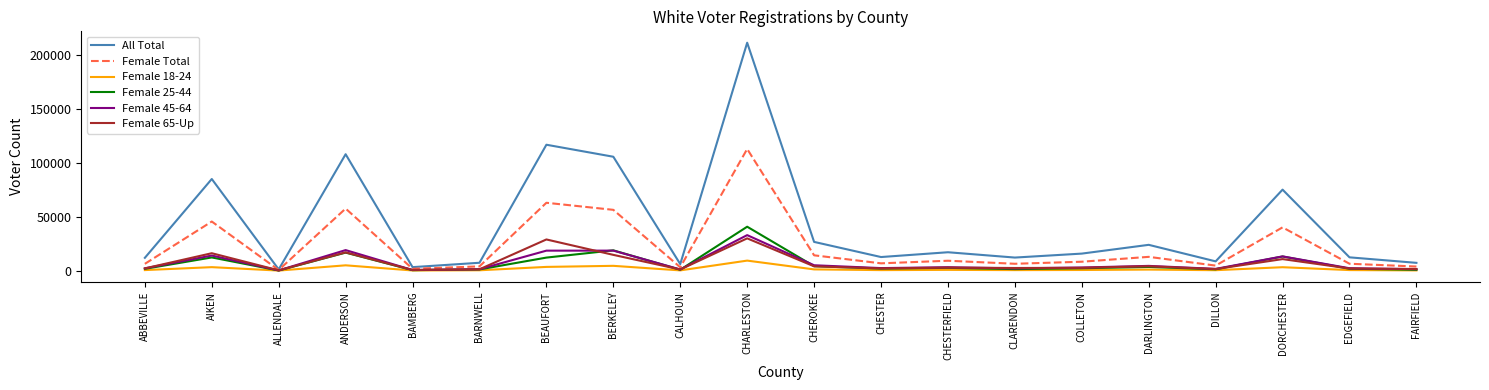

What position from the left is CHESTERFIELD?

13